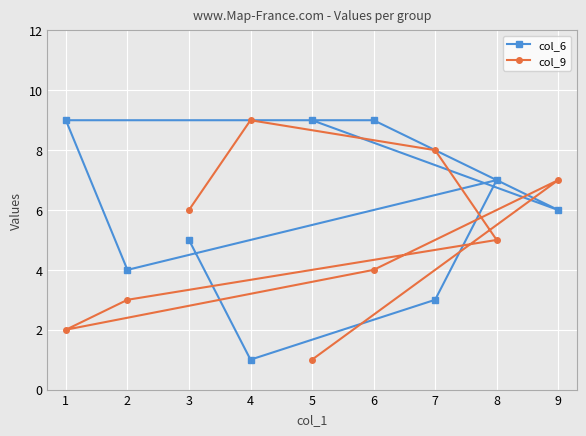

At which category is the sum across all series the highest?

9